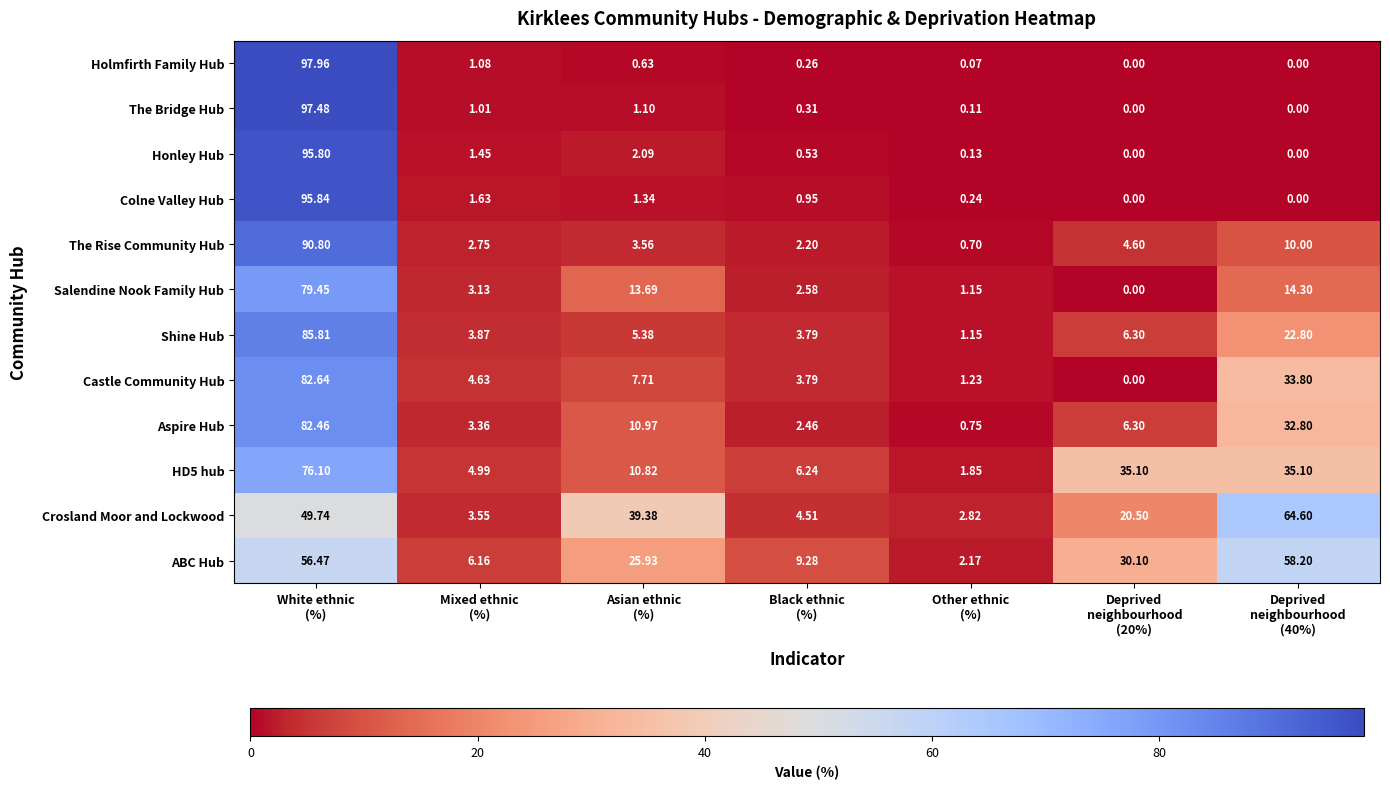

Which series has the largest range (max minus min)?

Holmfirth Family Hub